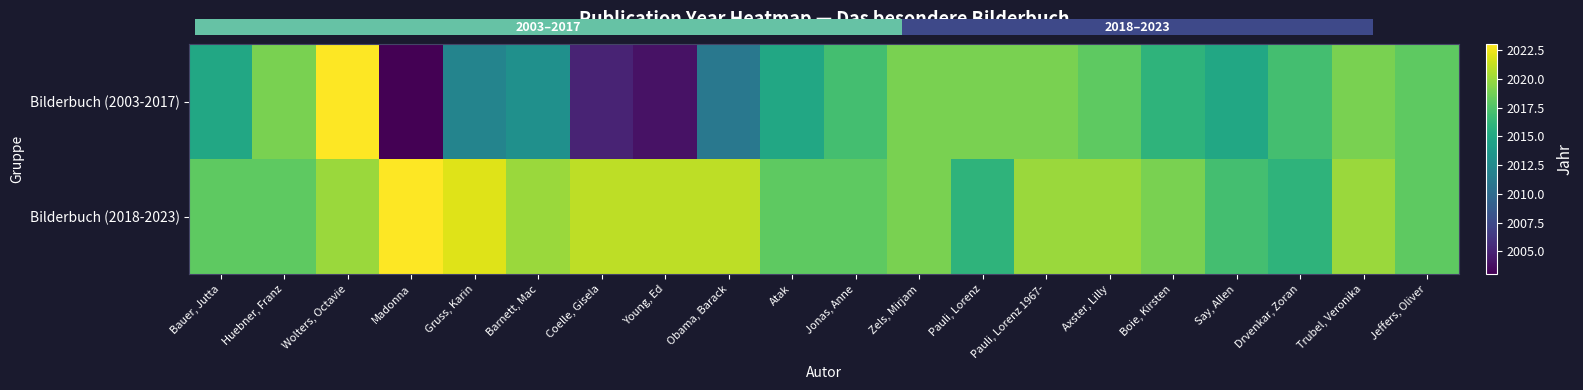

Is it true that Bilderbuch (2018-2023) equals 2020 at Axster, Lilly?

True